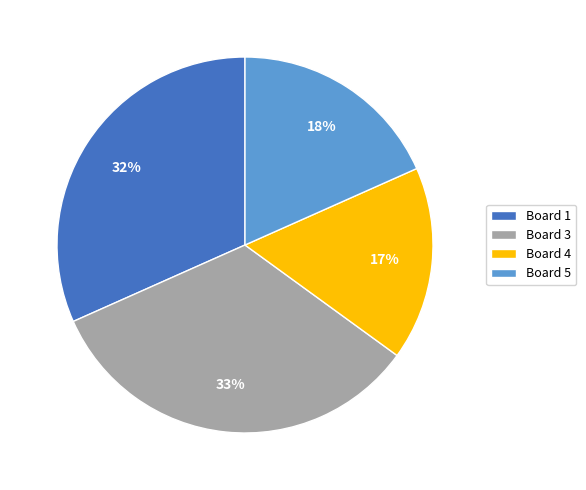

Which has a higher value, Board 1 or Board 5?

Board 1